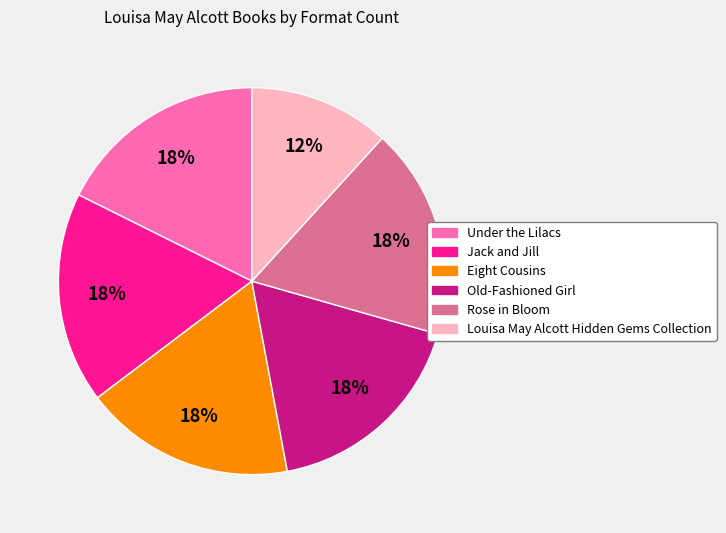

To the nearest percent, what is the combined percentage of Old-Fashioned Girl and Jack and Jill?

35%